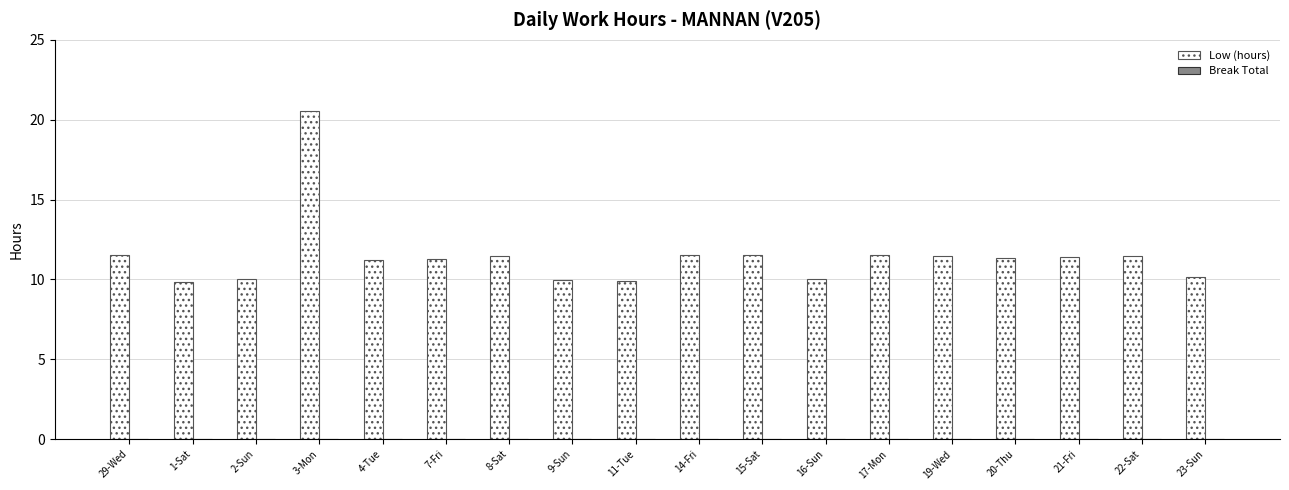

True or false: the data shows 11.6 at 14-Fri.

True